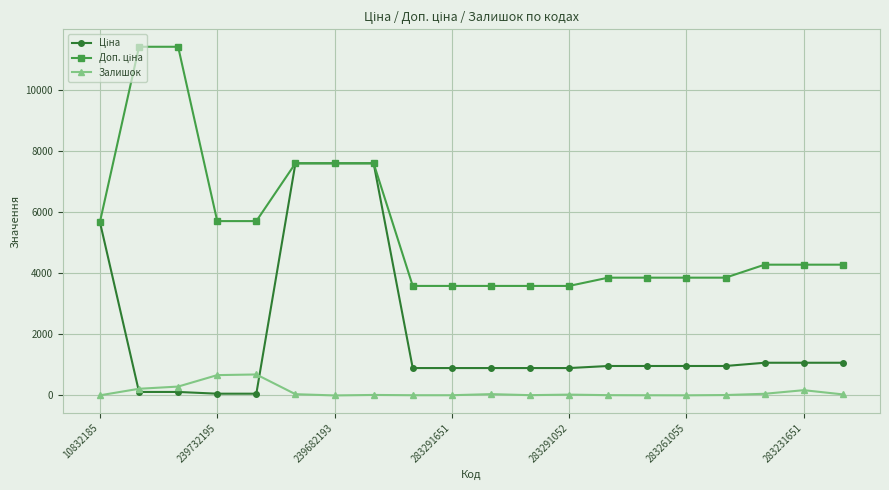

How many distinct data groups are displayed?

3